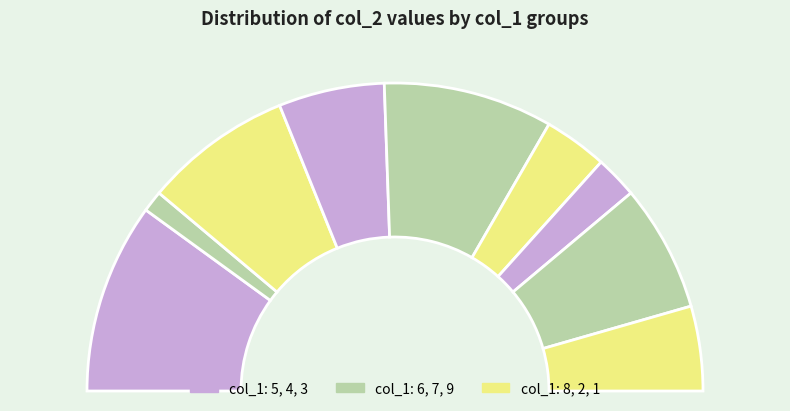

What percentage is the 6 slice, to the nearest percent?

2%